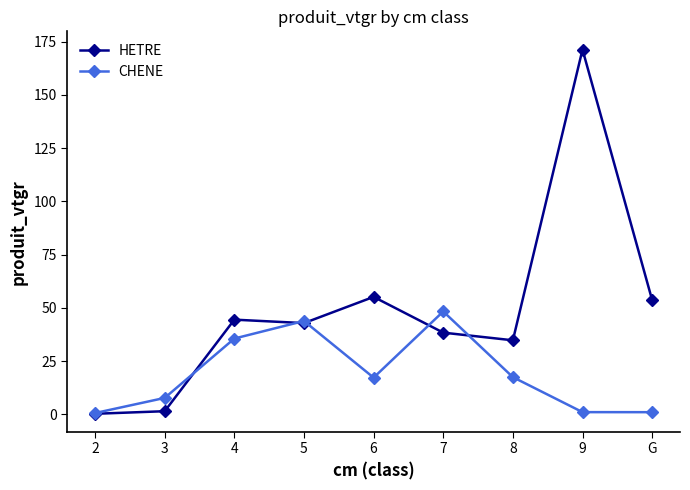

Is it true that CHENE equals 17.4 at 8?

True